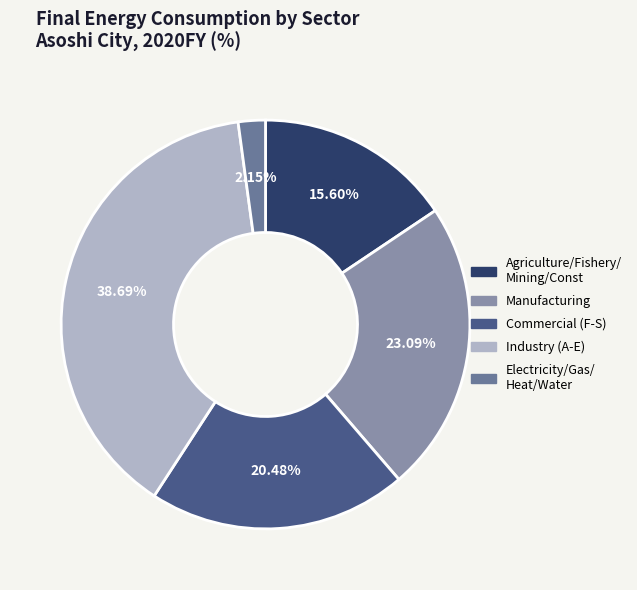

True or false: Commercial (F-S) accounts for 3% of the total.

False